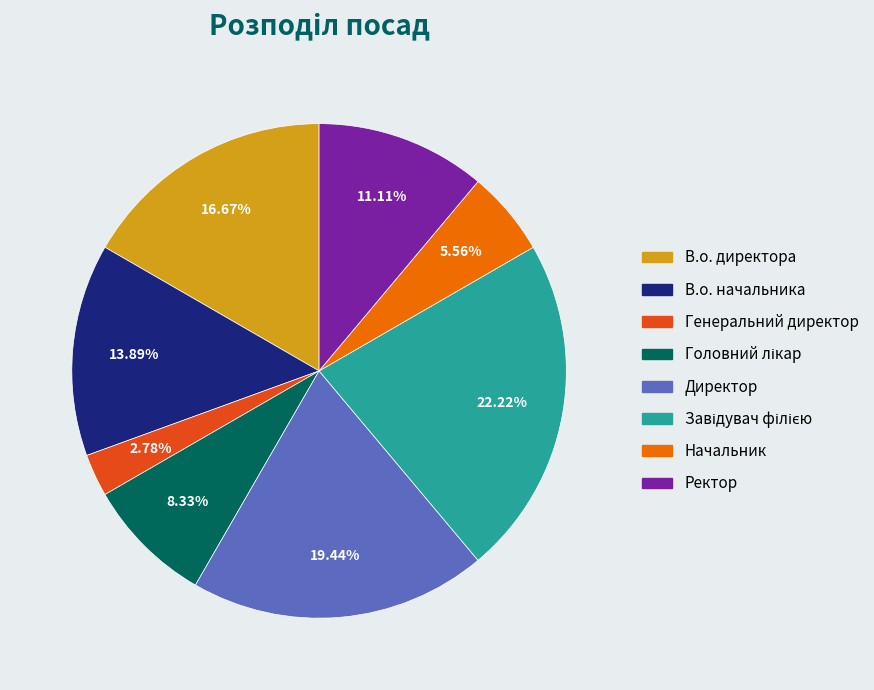

What percentage is the Ректор slice, to the nearest percent?

11%